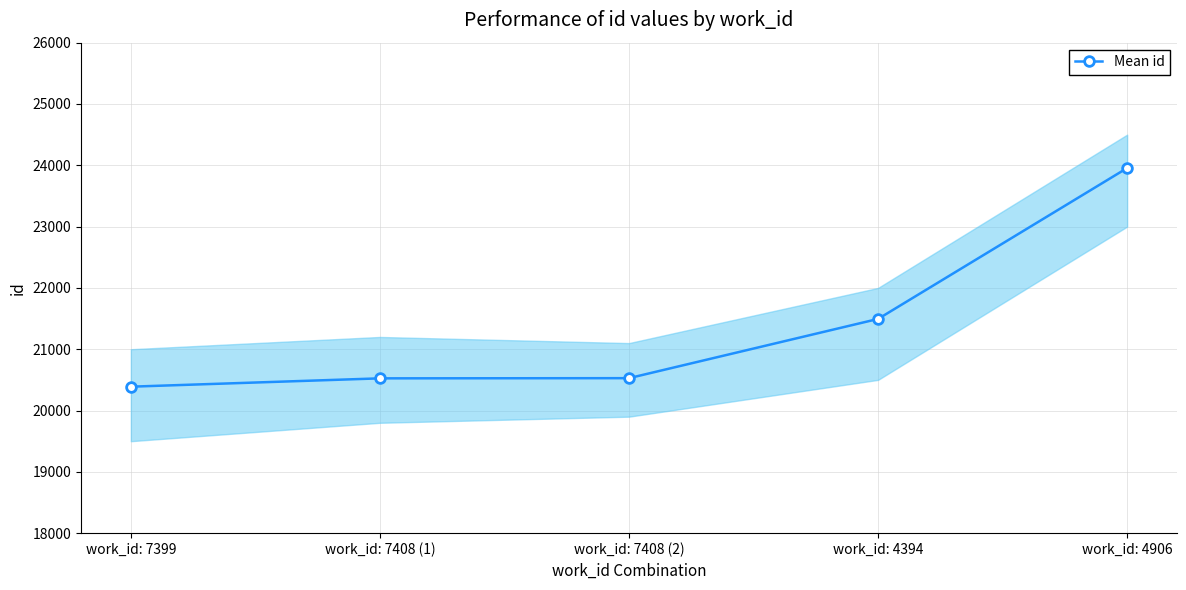

What is the label of the 5th point from the right?

work_id: 7399